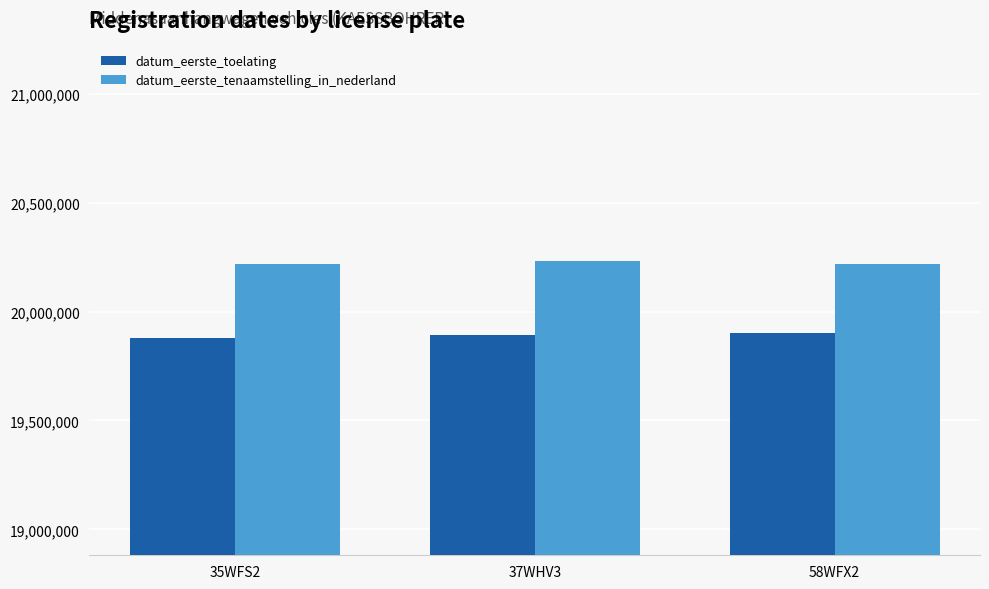

What is the minimum value for datum_eerste_toelating?

19880826